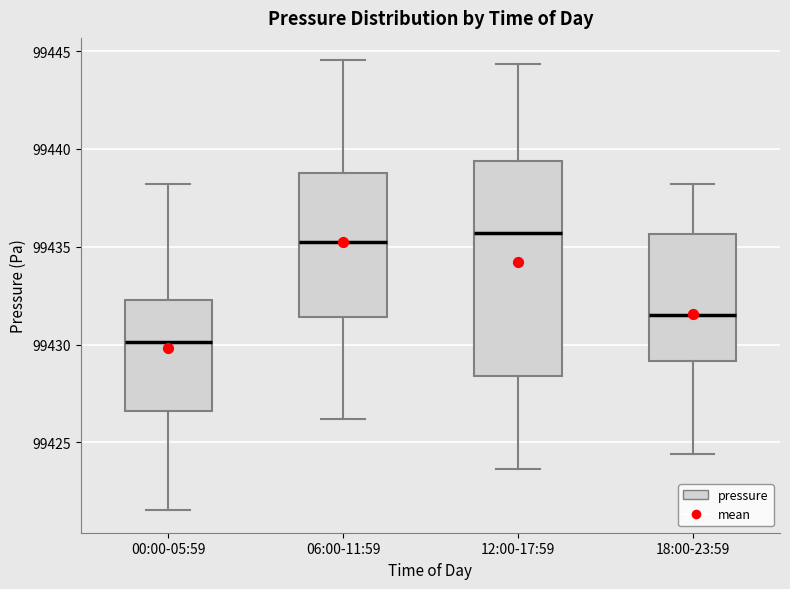

Which box is the tallest, from its lower edge to its upper edge?

12:00-17:59